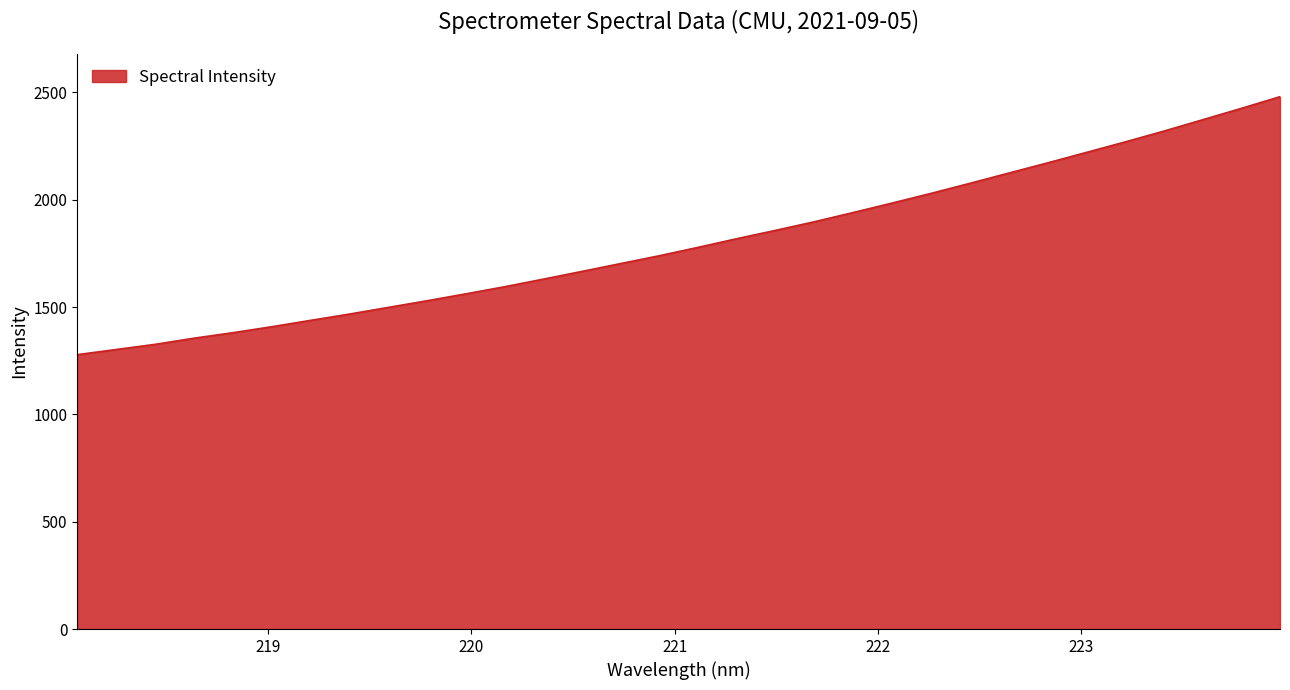

What is the difference between the maximum and minimum values?

1201.8